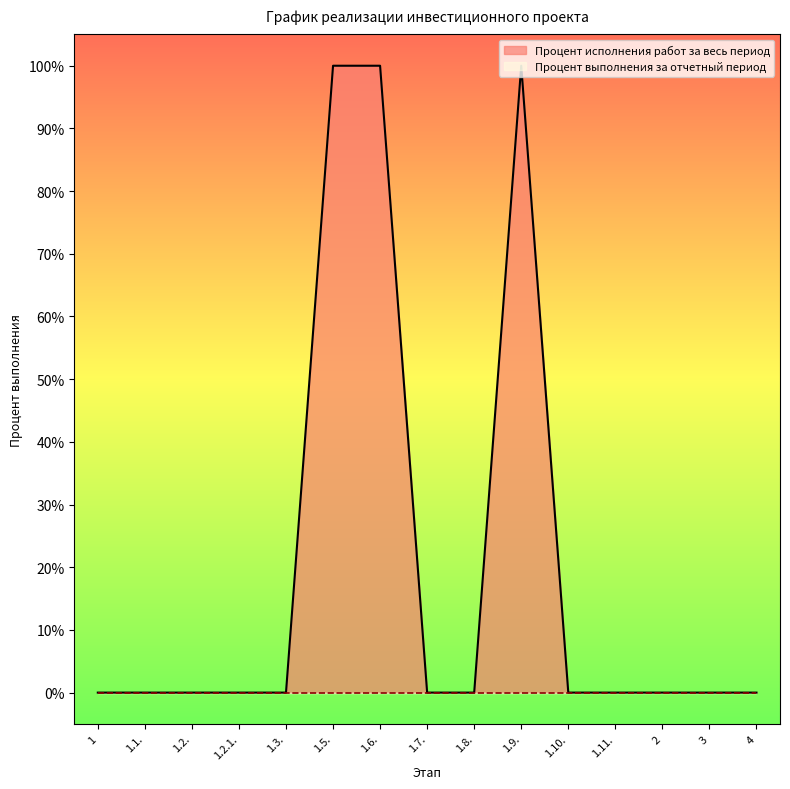

Which label corresponds to the largest value in the chart?

1.5.